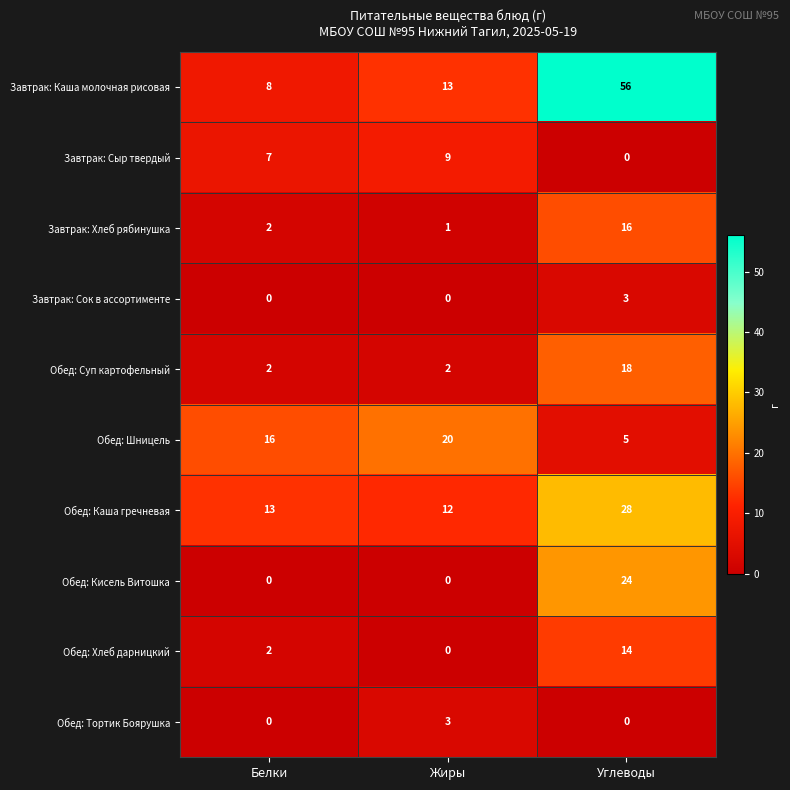

Which category has the highest value across all series?

Углеводы